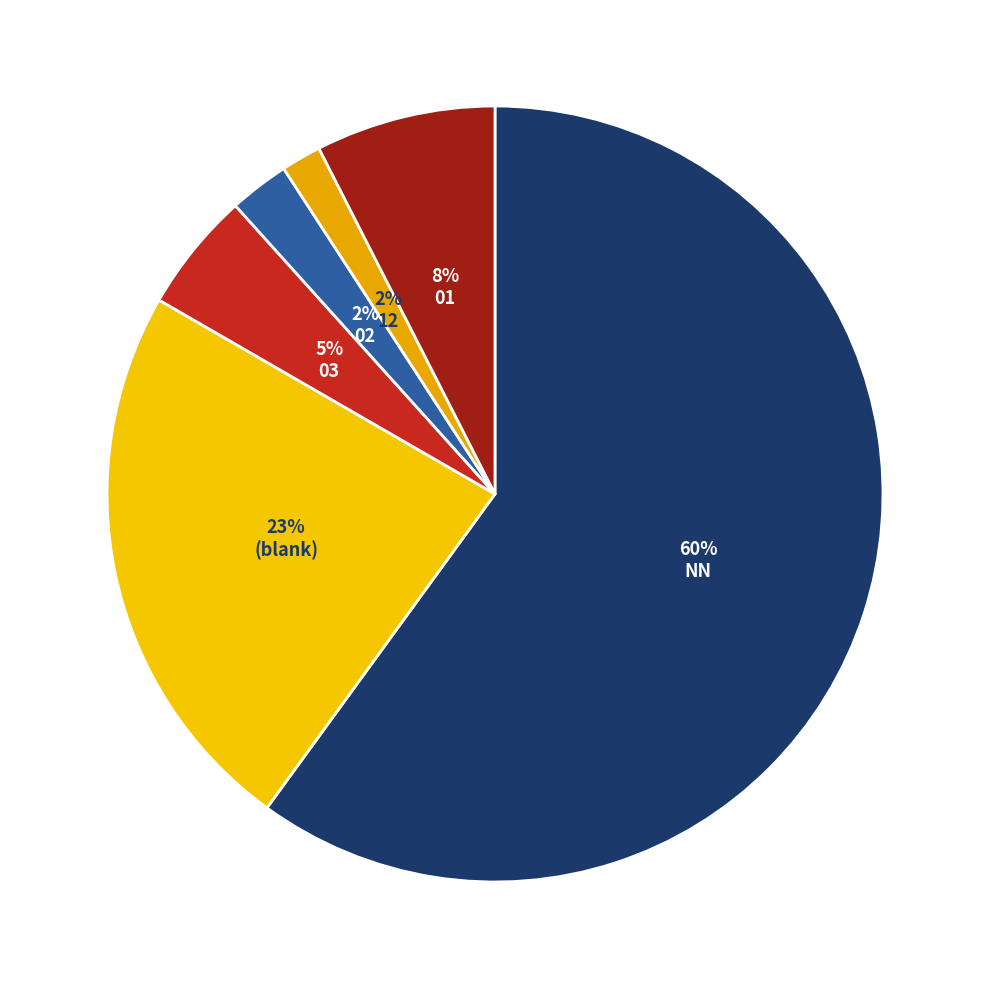

How many segments does this pie chart have?

6